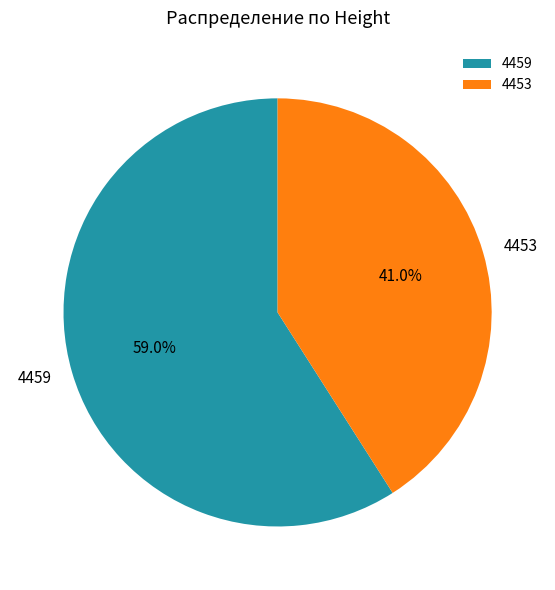

Approximately how many times larger is the value at 4459 compared to 4453?

1.4